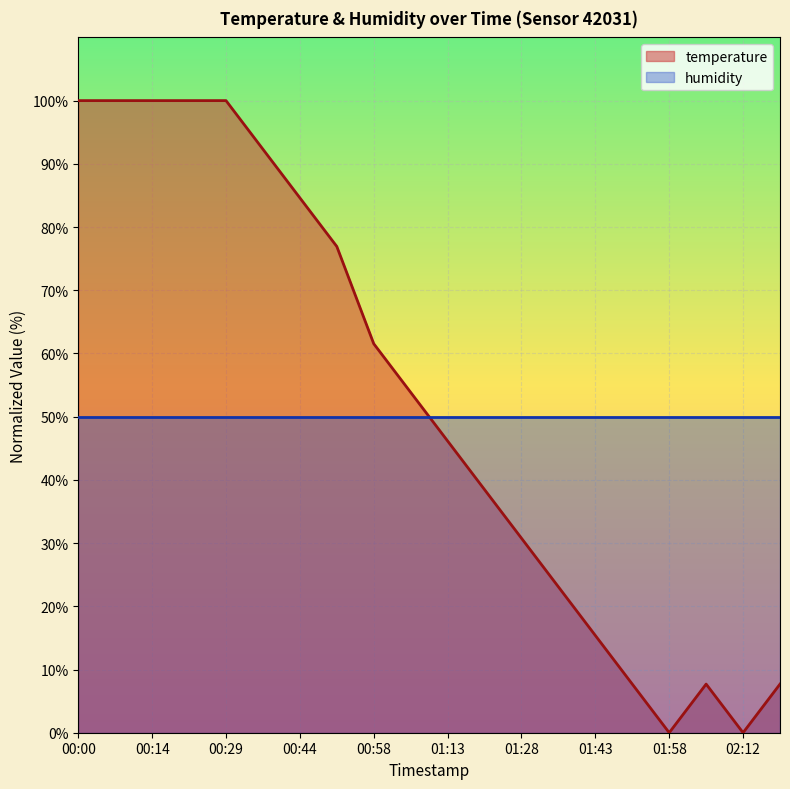

At which category does the chart reach its minimum across all series?

01:58